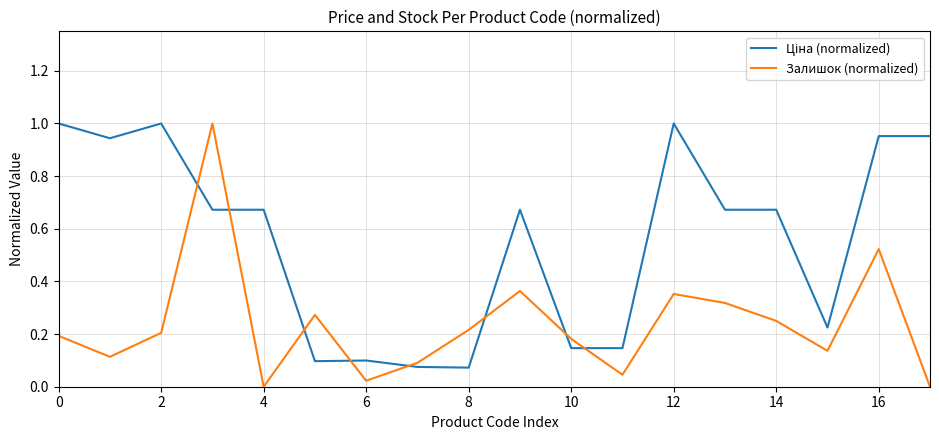

What is the highest value of the Залишок (normalized) series?

1.0